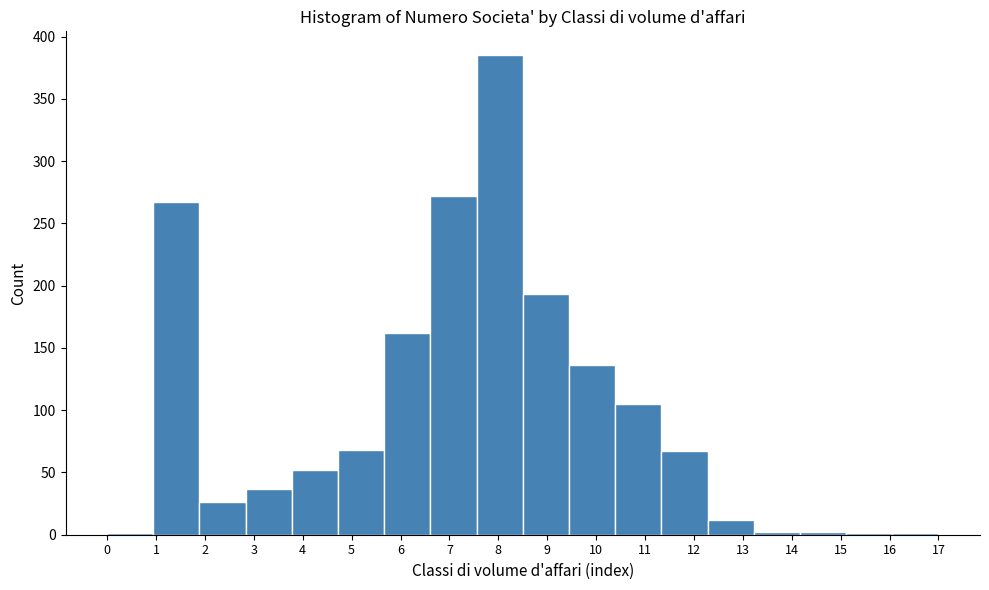

Over which range of the x-axis is the bar tallest?

7.6 to 8.5